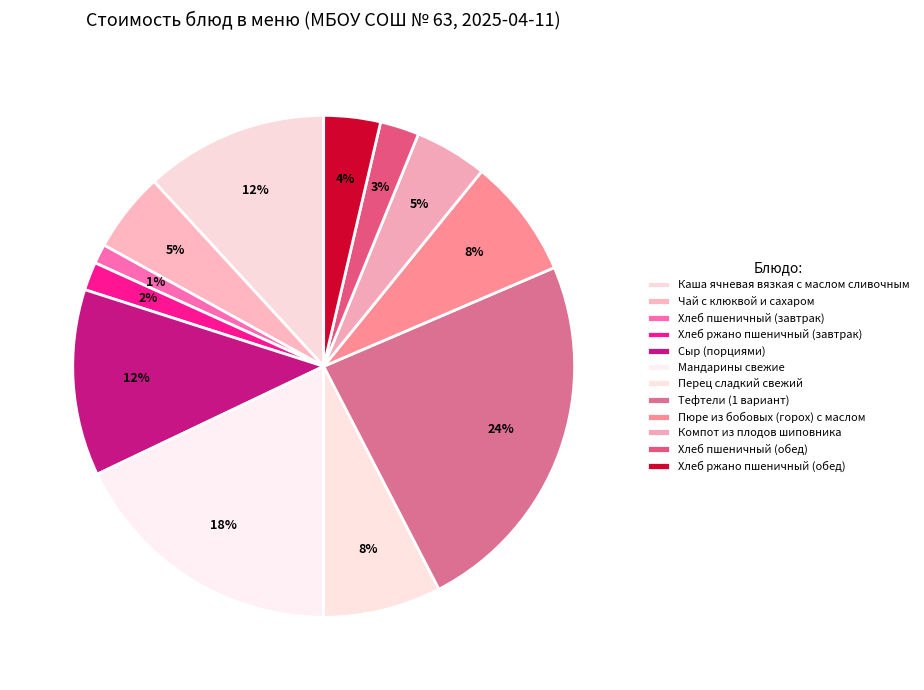

Is there a majority slice in this chart?

No